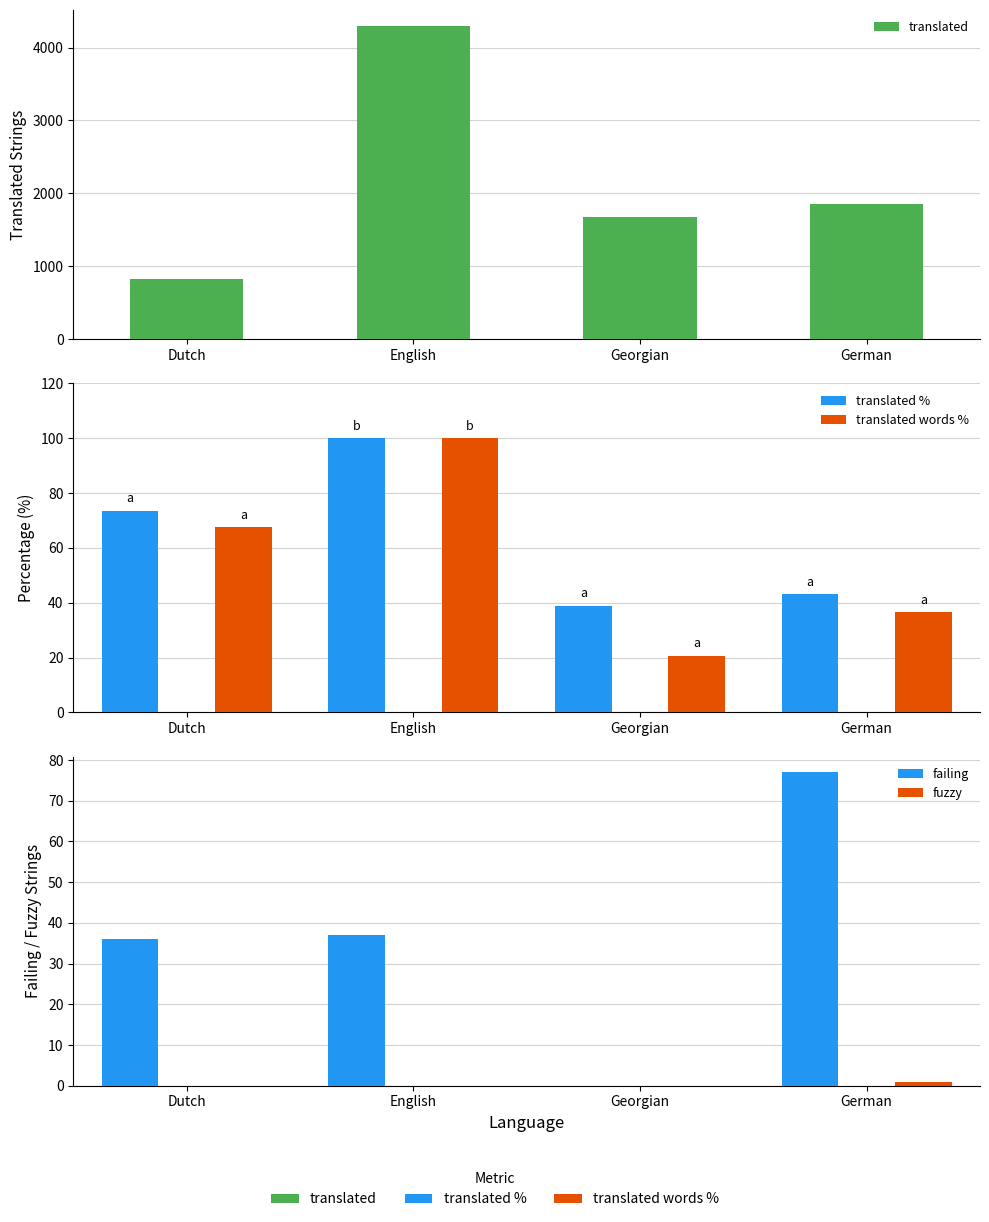

Rank the categories by failing value from lowest to highest.

Georgian, Dutch, English, German